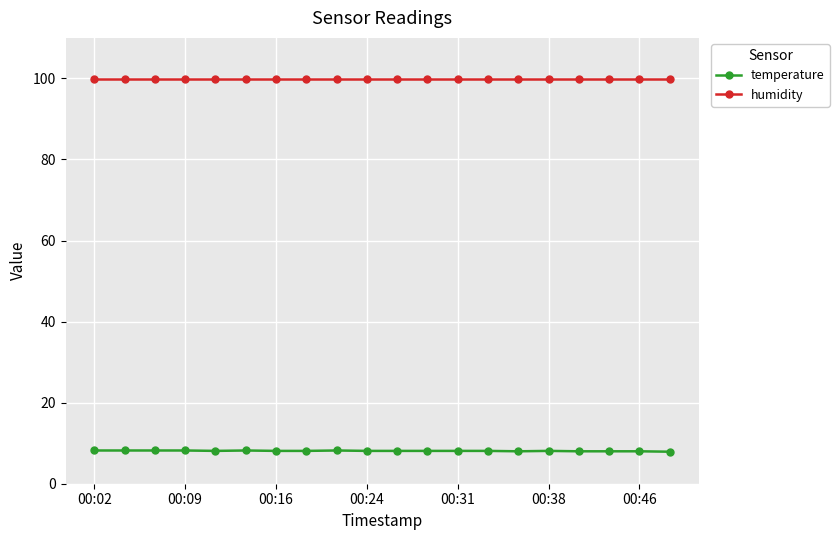

Which series has the largest total across all categories?

humidity